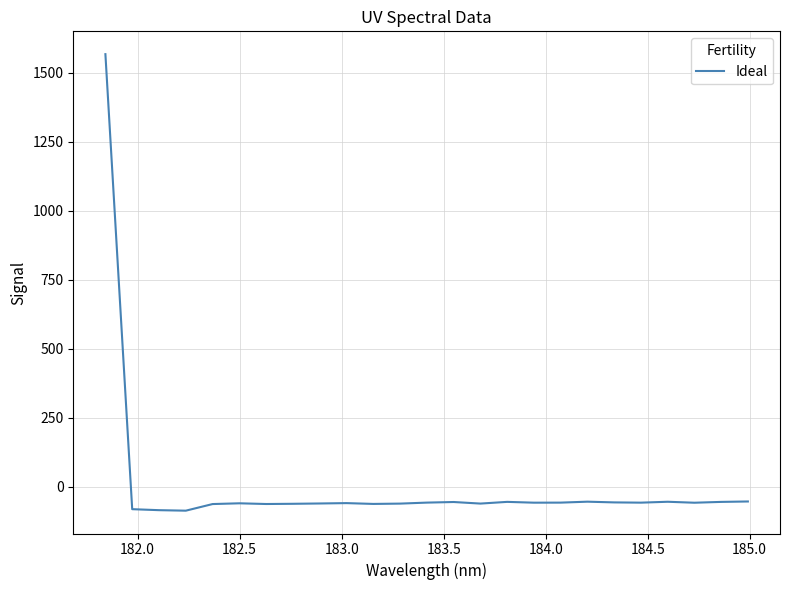

What is the difference between the maximum and minimum values?

1653.7